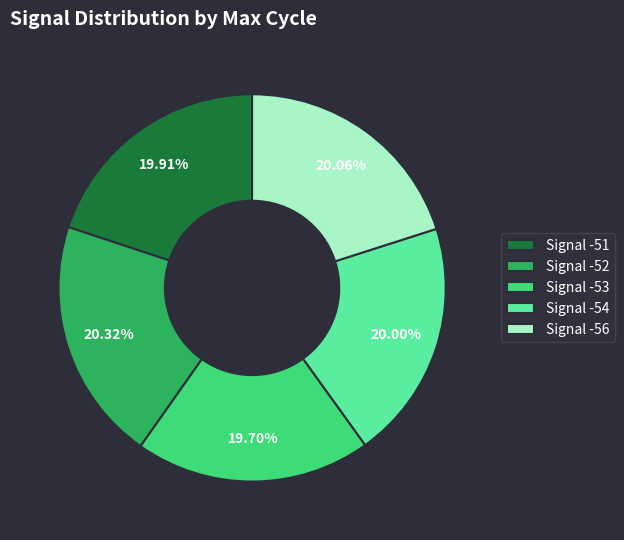

Do Signal -51 and Signal -54 together represent more than half of the pie?

No